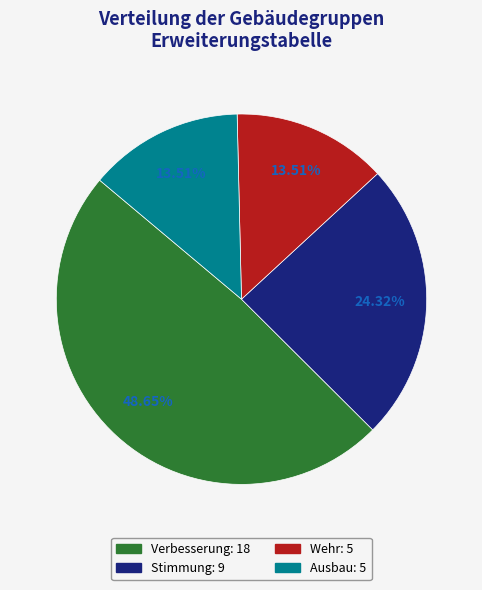

Which slice is the largest?

Verbesserung